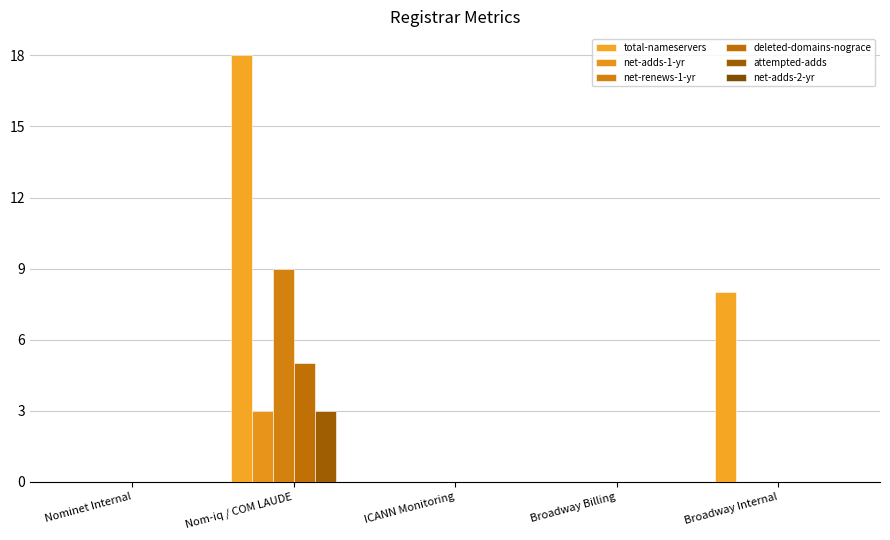

Where is net-adds-1-yr nearest to the value 1?

Nominet Internal